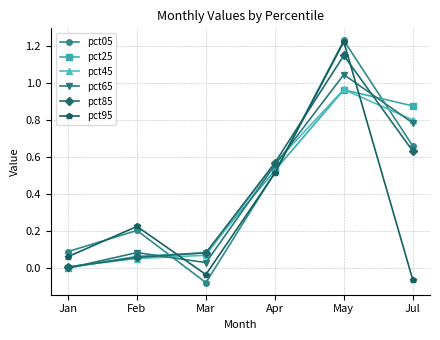

True or false: pct85 and pct65 cross at least once.

True